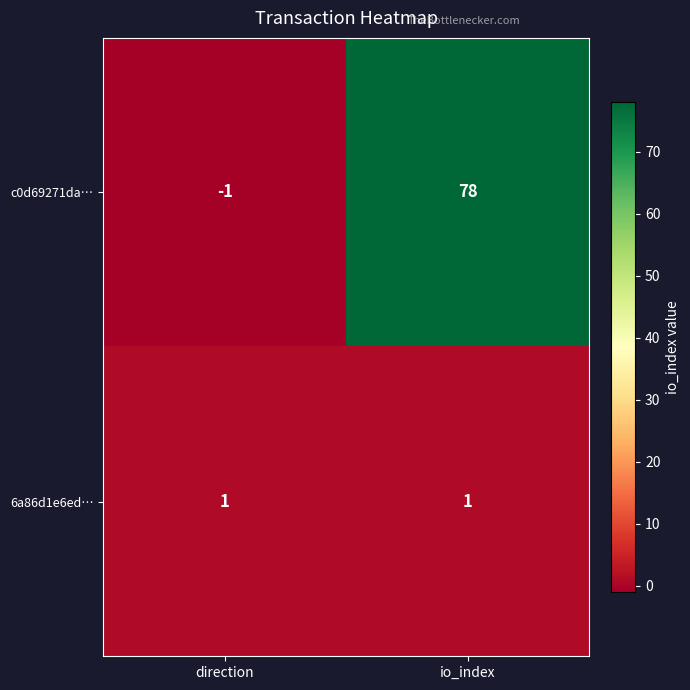

Which series changed the most between direction and io_index?

c0d69271da…